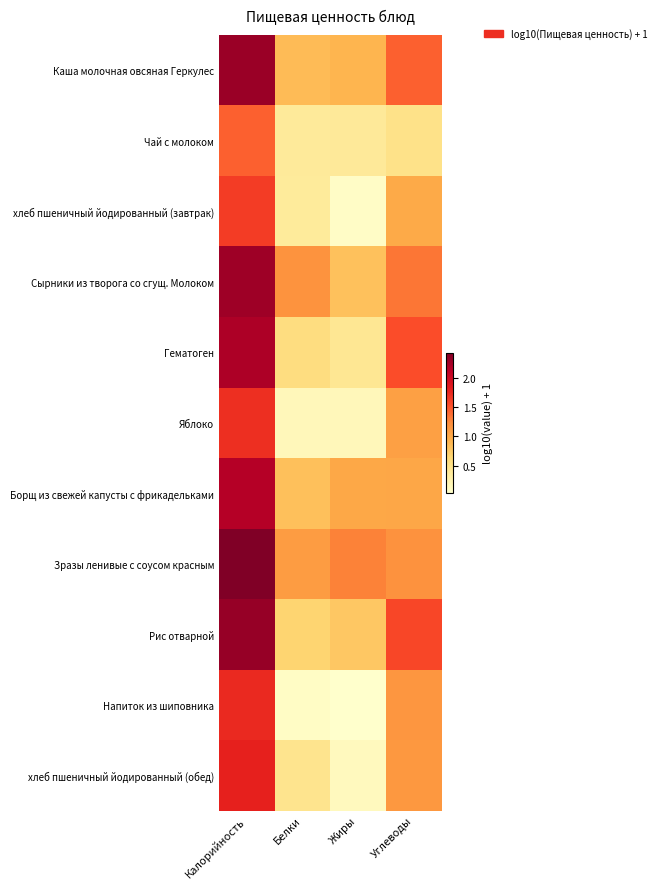

Reading left to right, list all the values displayed in this chart.

Каша молочная овсяная Геркулес: Калорийность=2.3	Белки=0.9	Жиры=0.9	Углеводы=1.4
Чай с молоком: Калорийность=1.4	Белки=0.4	Жиры=0.4	Углеводы=0.5
хлеб пшеничный йодированный (завтрак): Калорийность=1.6	Белки=0.4	Жиры=0.1	Углеводы=1.0
Сырники из творога со сгущ. Молоком: Калорийность=2.3	Белки=1.2	Жиры=0.8	Углеводы=1.3
Гематоген: Калорийность=2.2	Белки=0.6	Жиры=0.4	Углеводы=1.5
Яблоко: Калорийность=1.7	Белки=0.2	Жиры=0.2	Углеводы=1.1
Борщ из свежей капусты с фрикадельками: Калорийность=2.2	Белки=0.8	Жиры=1.0	Углеводы=1.0
Зразы ленивые с соусом красным: Калорийность=2.4	Белки=1.1	Жиры=1.3	Углеводы=1.2
Рис отварной: Калорийность=2.3	Белки=0.7	Жиры=0.8	Углеводы=1.6
Напиток из шиповника: Калорийность=1.7	Белки=0.1	Жиры=0.0	Углеводы=1.2
хлеб пшеничный йодированный (обед): Калорийность=1.8	Белки=0.5	Жиры=0.1	Углеводы=1.1